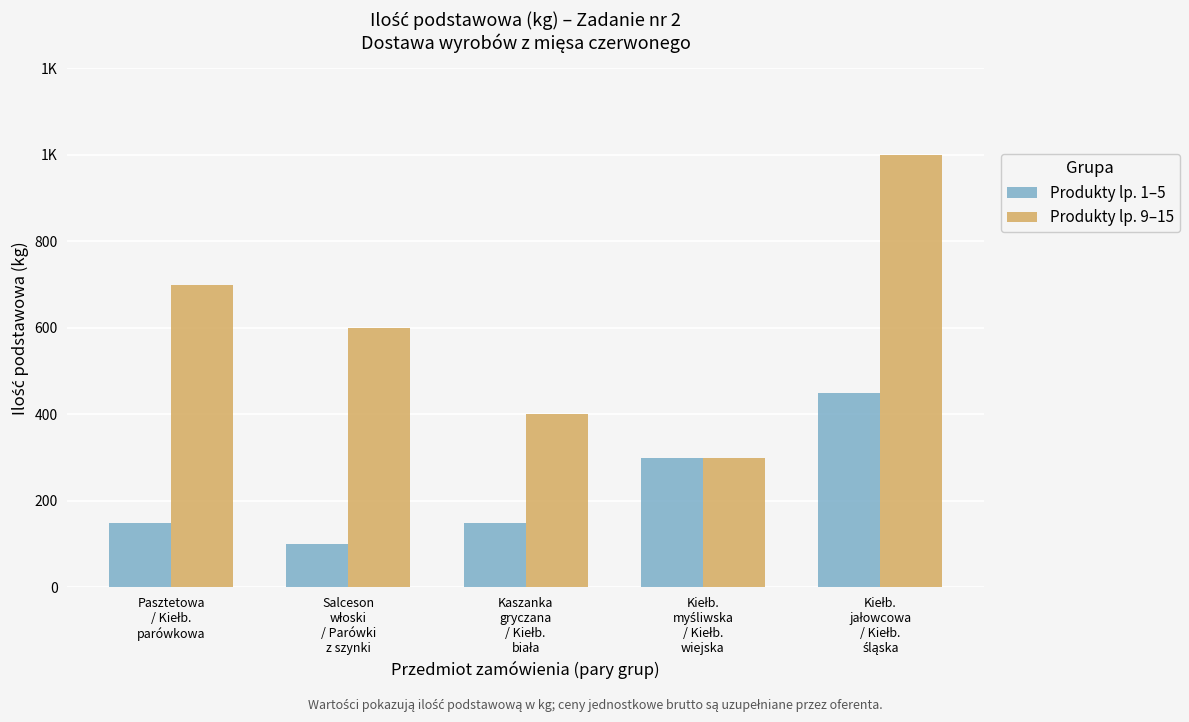

The Produkty lp. 9–15 series shows 600 at Salceson
włoski
/ Parówki
z szynki. True or false?

True